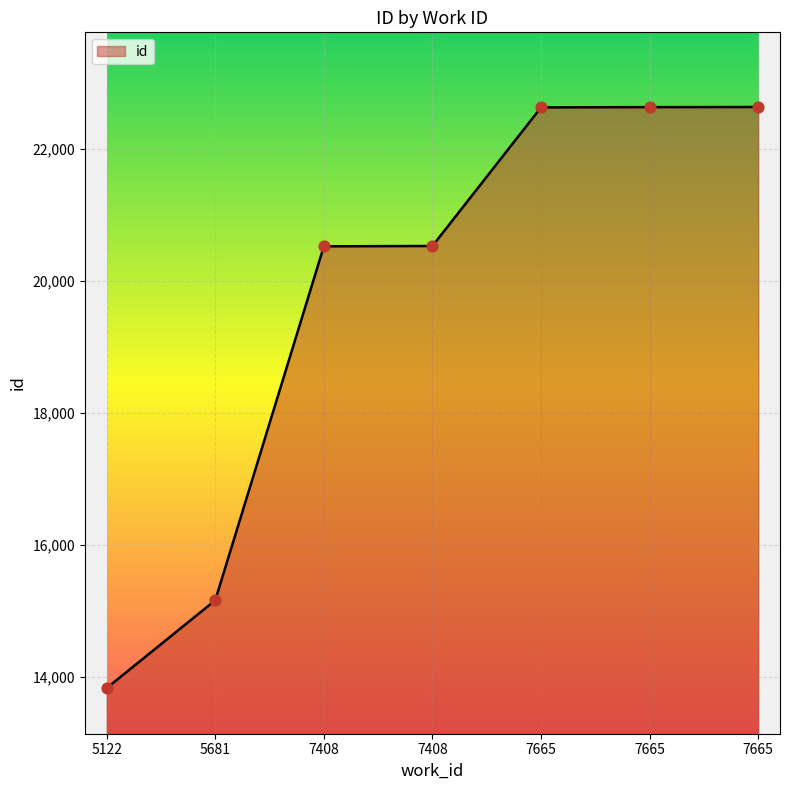

Which has a higher value, 5122 or 7408?

7408